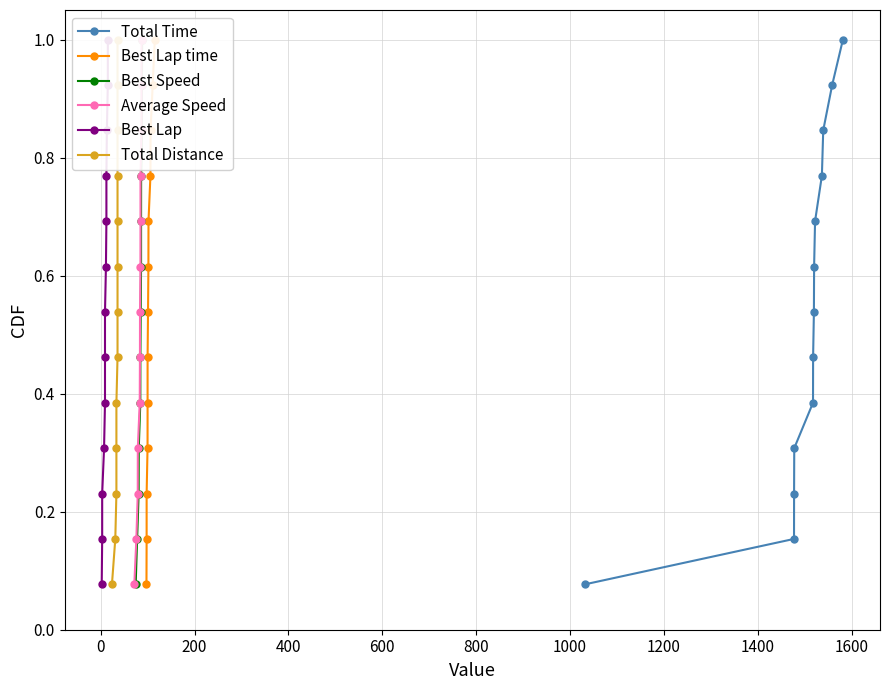

True or false: Total Time has more than 0 interior local peaks.

False